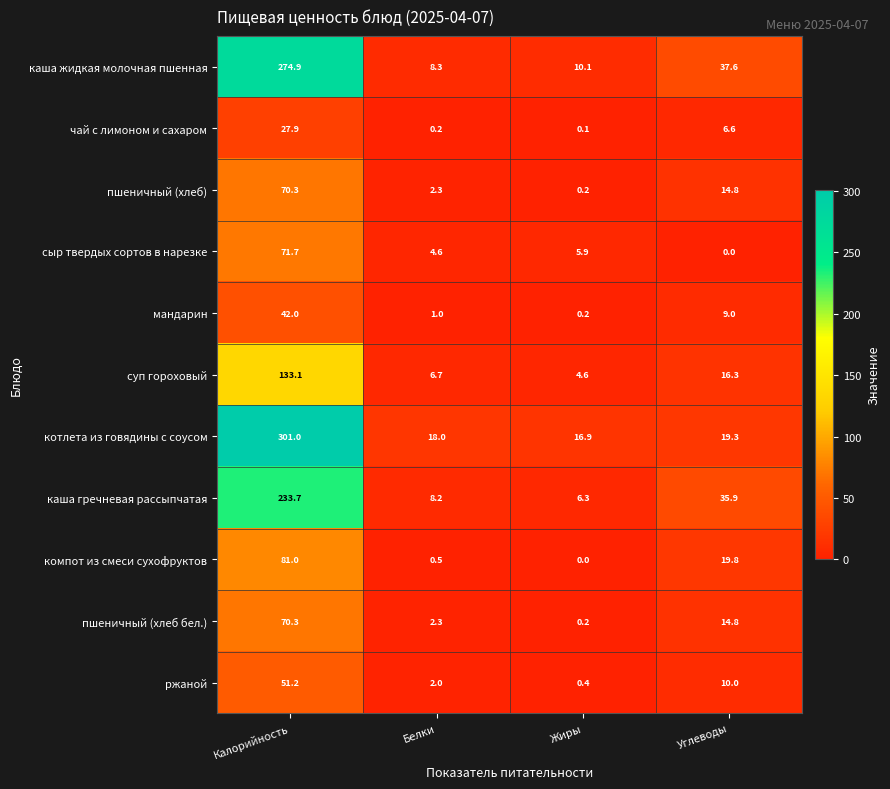

Is the value of суп гороховый at Белки greater than the value of пшеничный (хлеб бел.) at Белки?

Yes